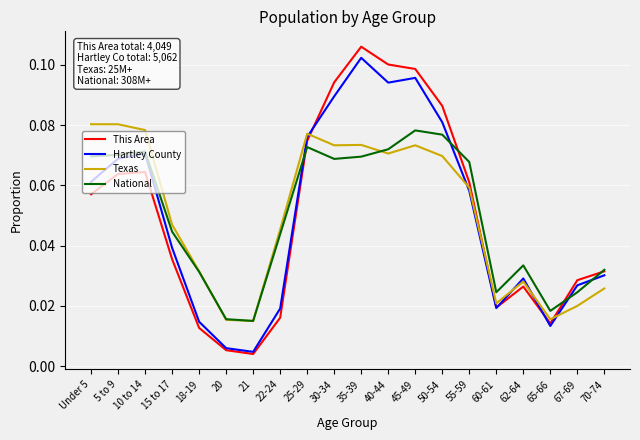

What is the sum of all This Area values?

1.0